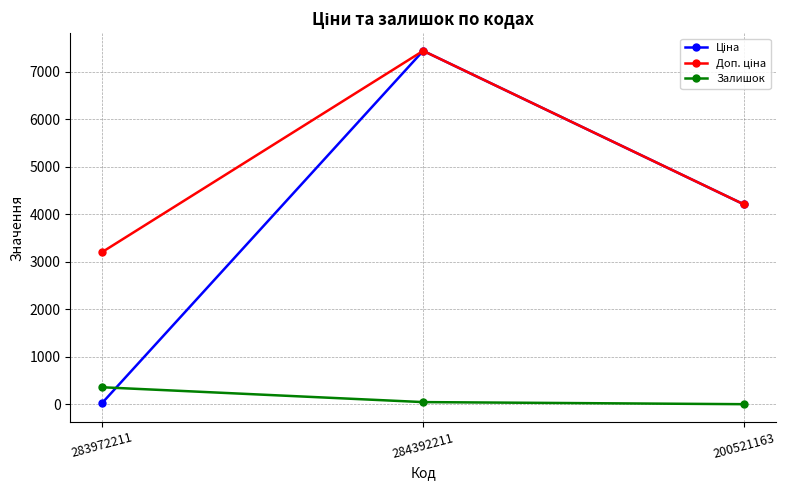

What is the maximum value shown in the chart?

7436.2